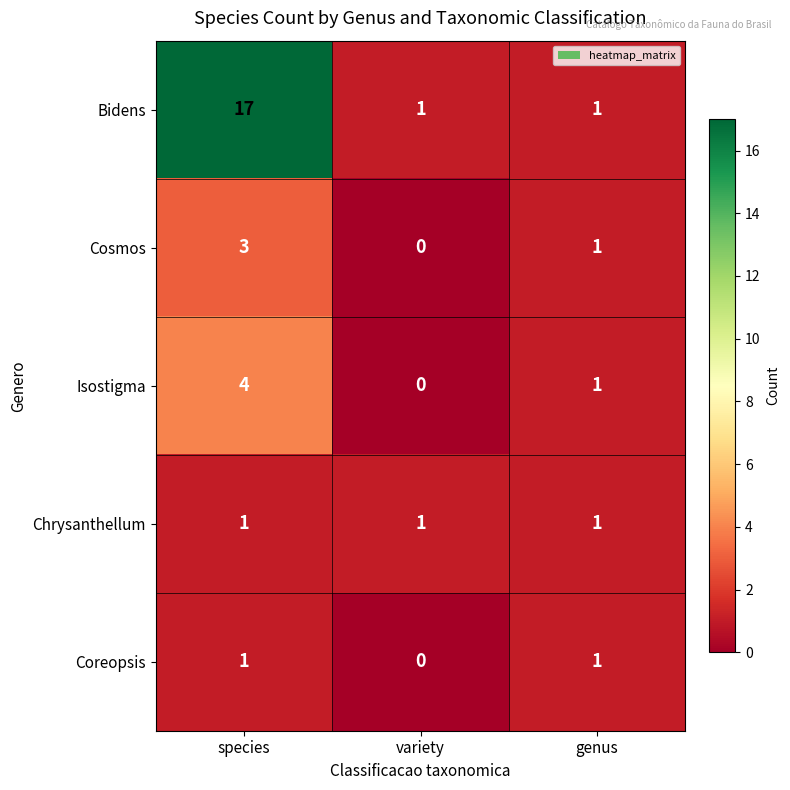

The value of Cosmos at species is 3. True or false?

True